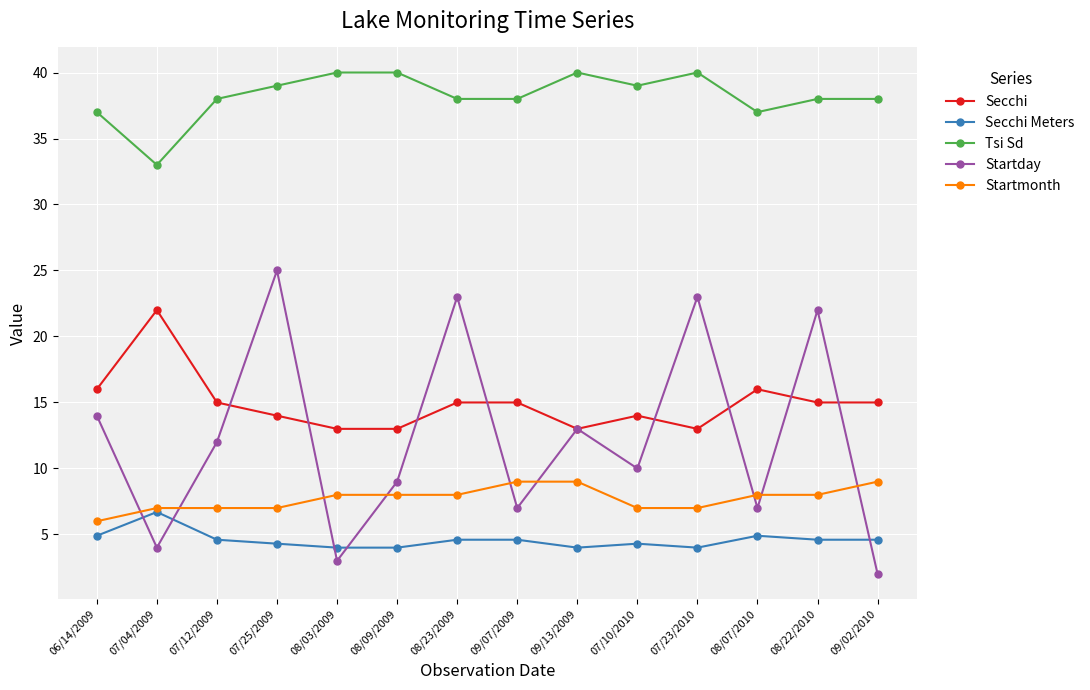

How many lines are shown in the chart?

5